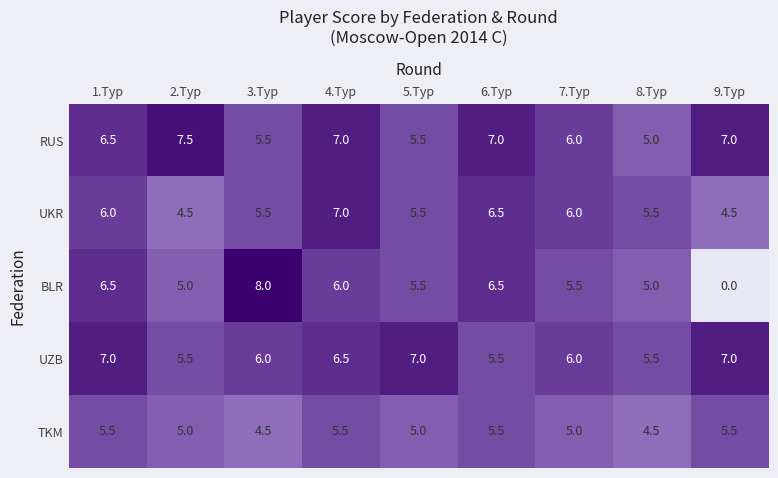

What is the difference between the RUS values at 4.Тур and 7.Тур?

1.0